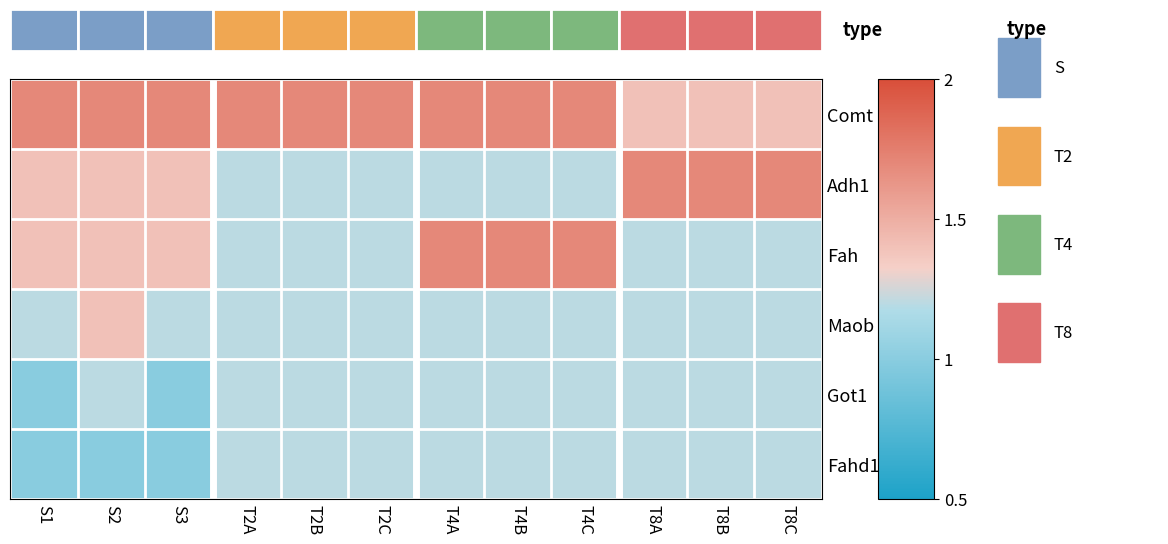

Which series has the largest total across all categories?

Comt